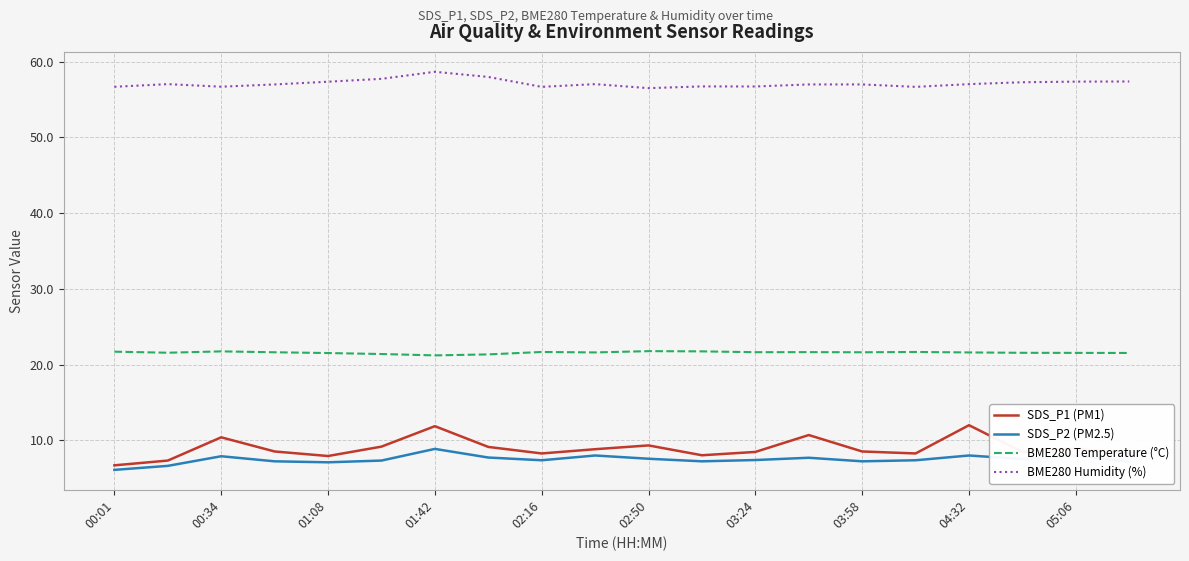

What is the maximum value for SDS_P1 (PM1)?

12.0